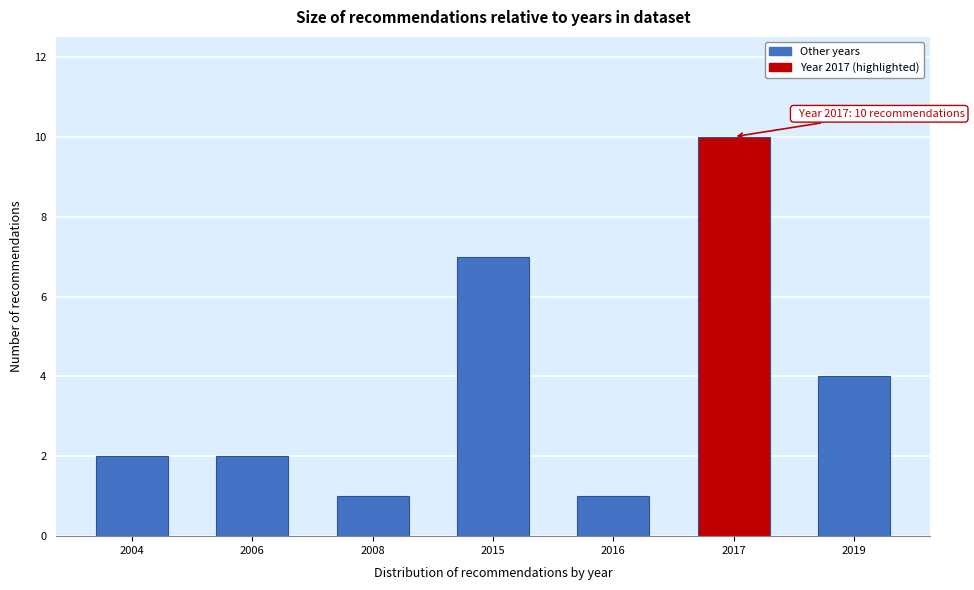

Reading left to right, extract all data points from this chart.

2004=2	2006=2	2008=1	2015=7	2016=1	2017=10	2019=4